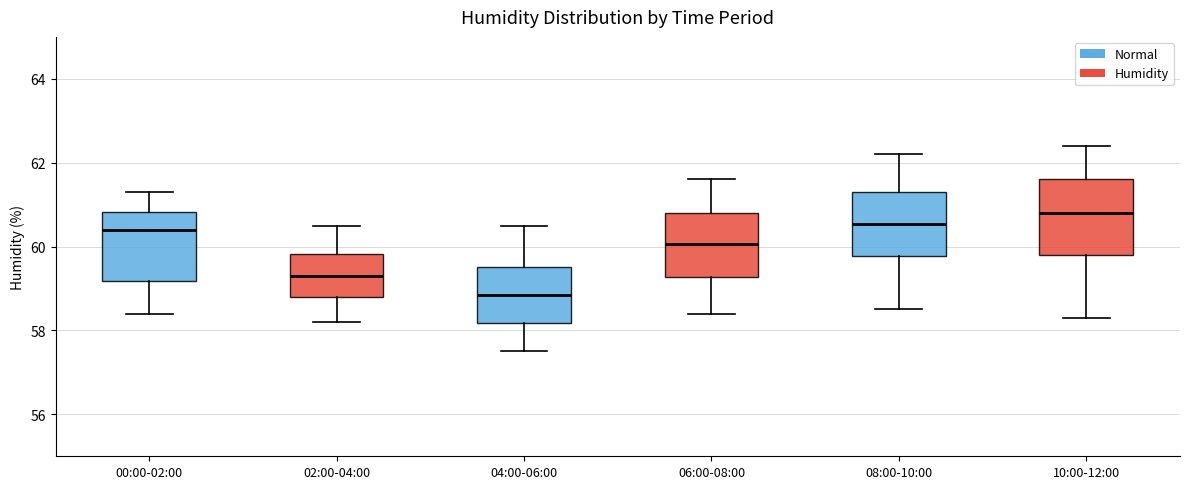

Which box's median line is the lowest?

04:00-06:00